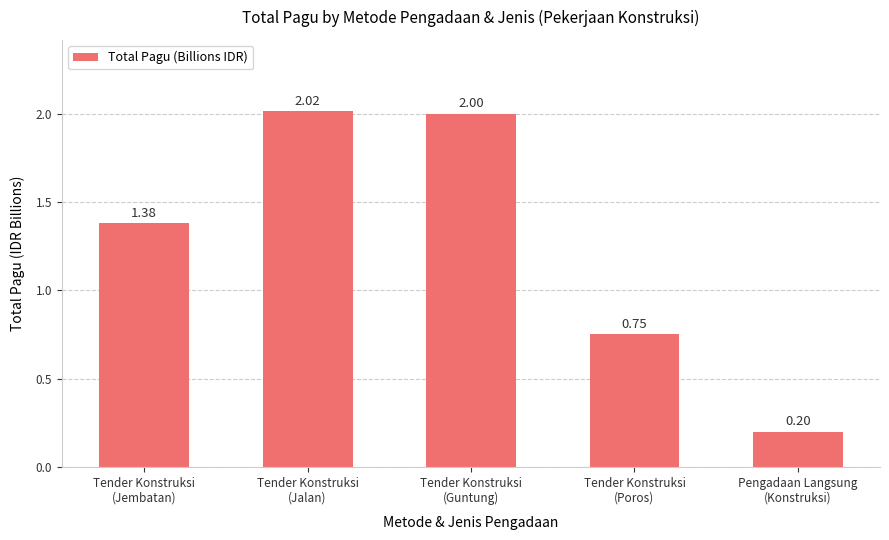

At which label does the data first exceed 1?

Tender Konstruksi
(Jembatan)